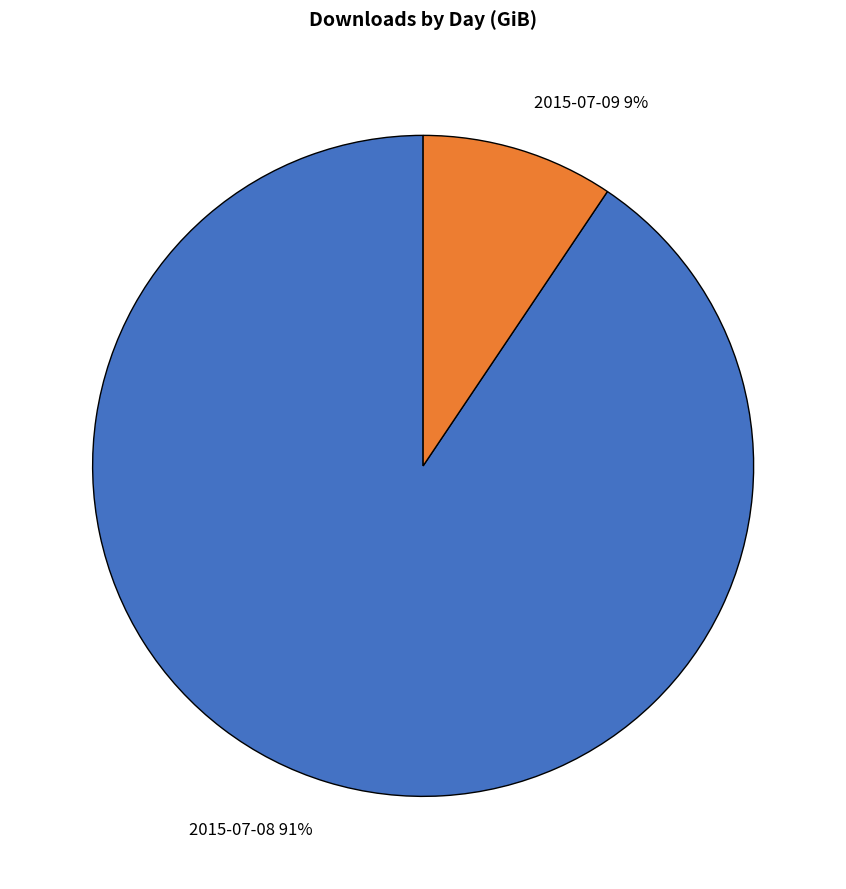

To the nearest percent, what is the average slice percentage?

50%